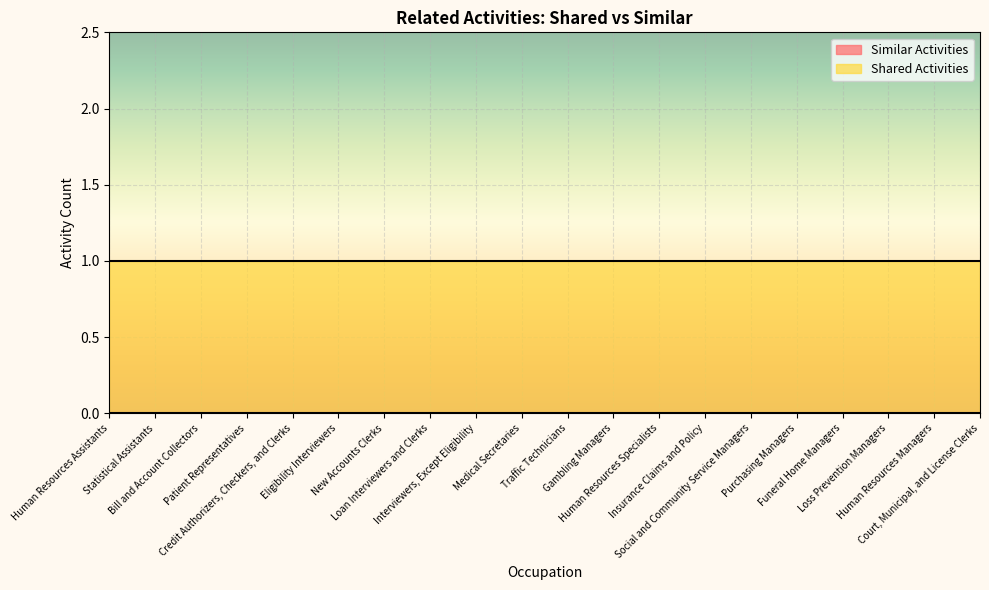

True or false: Similar Activities and Shared Activities intersect in this chart.

False